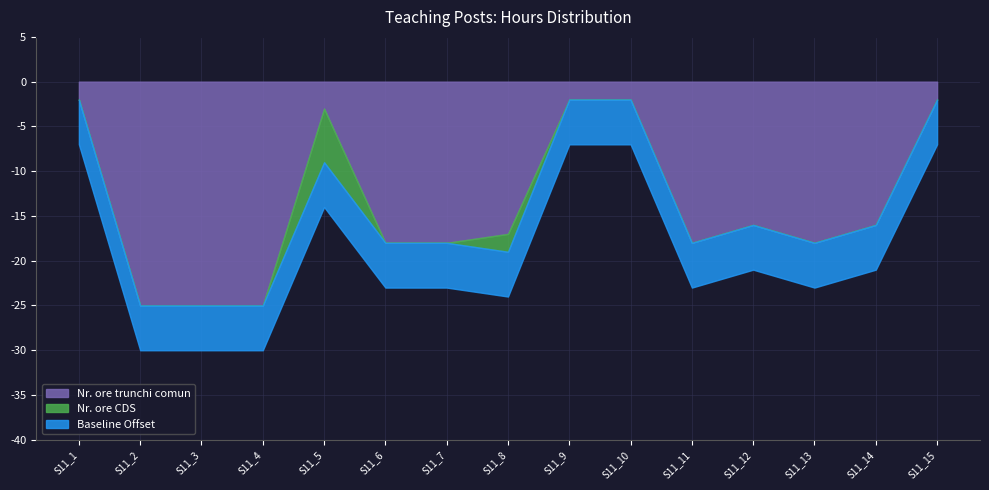

What is the difference between the highest and lowest values at S11_12?

16